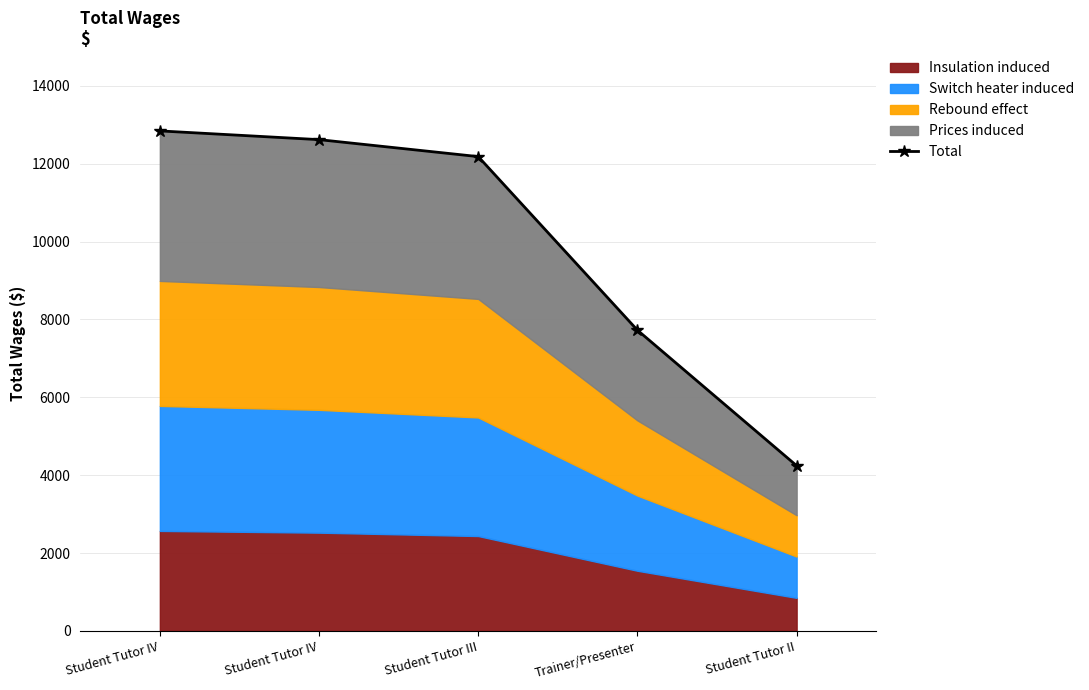

Approximately how many times larger is the value at Student Tutor II compared to Student Tutor IV?

0.3